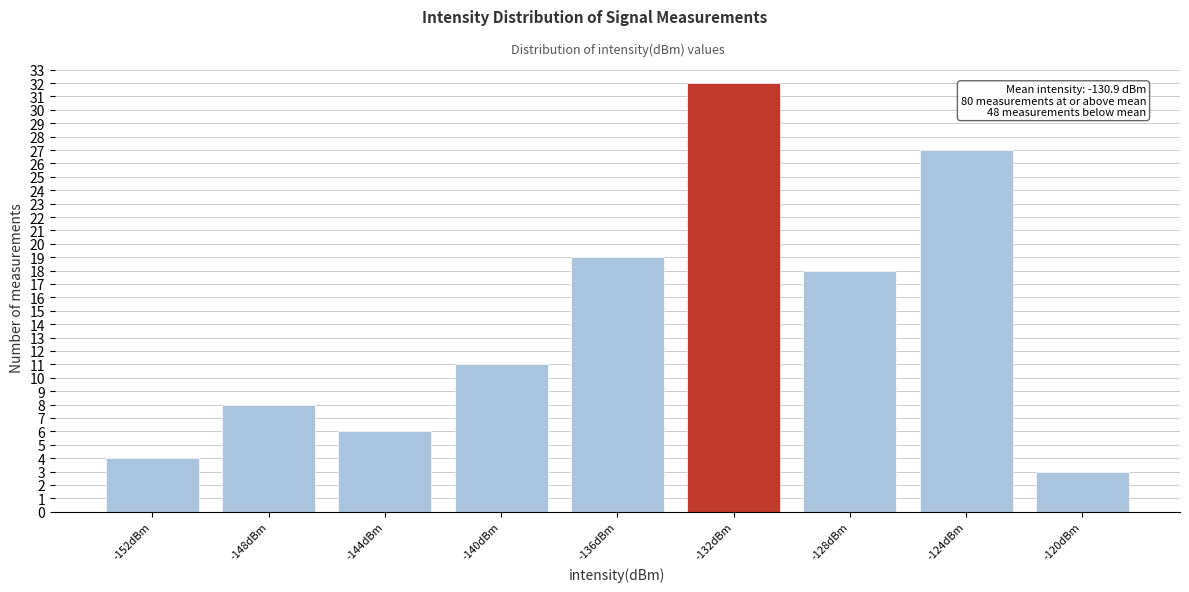

Reading left to right, list all the values displayed in this chart.

4	8	6	11	19	32	18	27	3